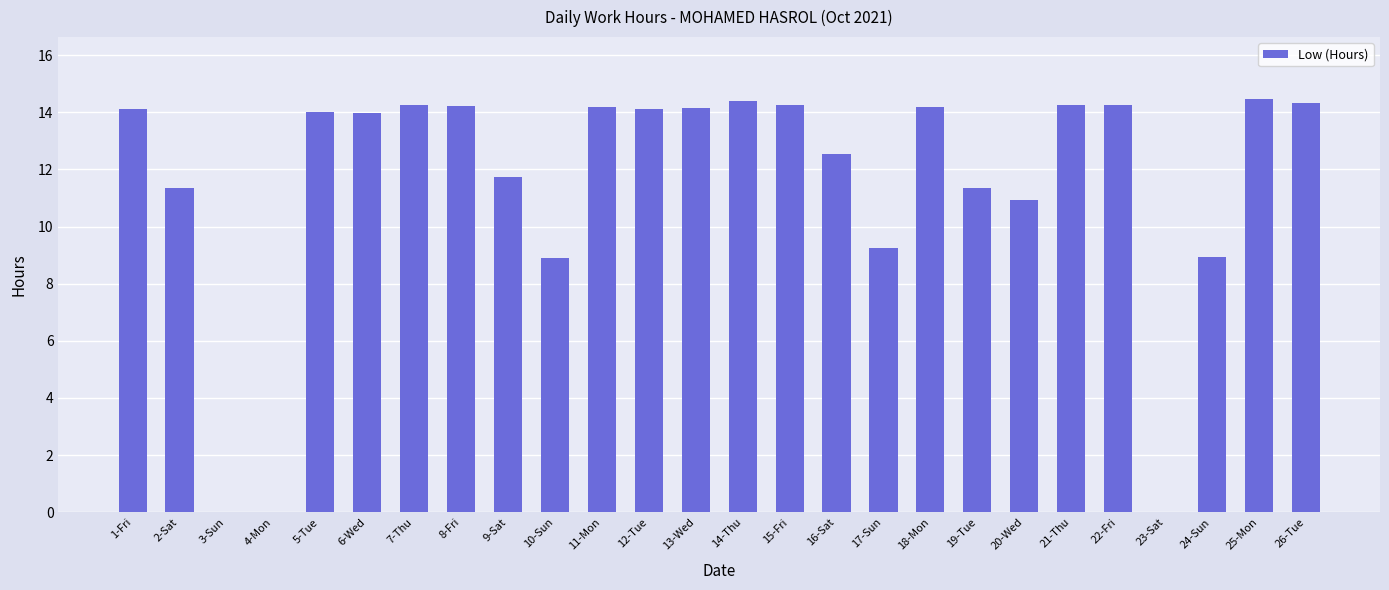

What is the maximum value shown in the chart?

14.5